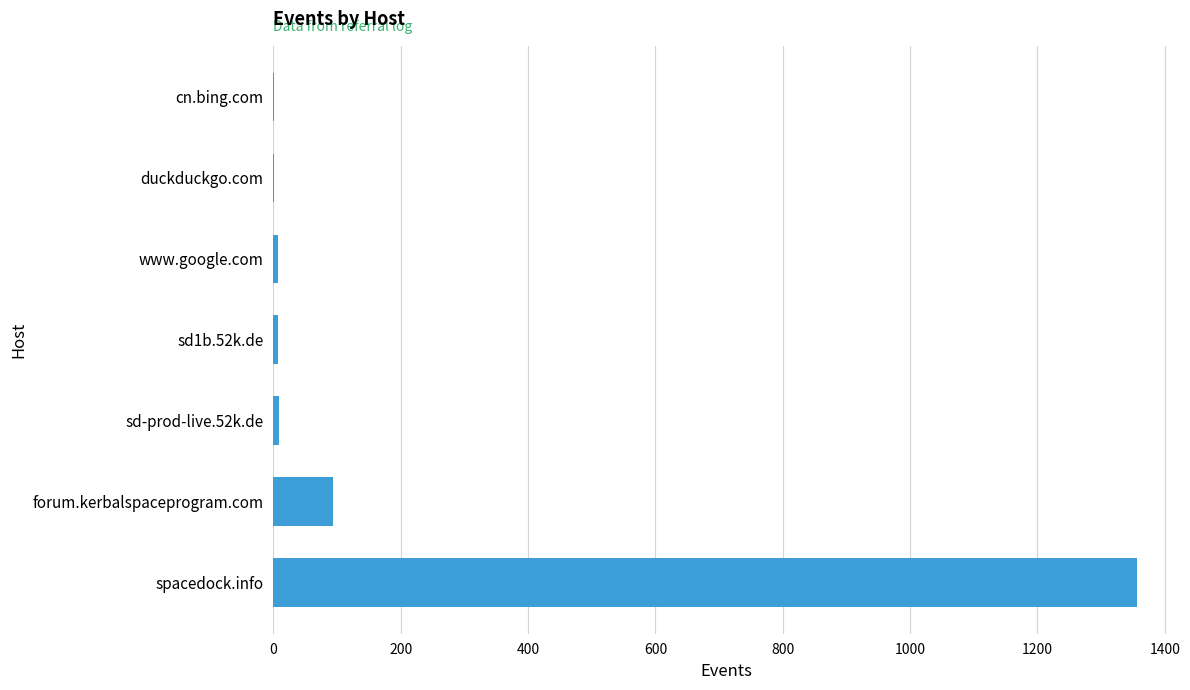

Between spacedock.info and duckduckgo.com, which is larger?

spacedock.info